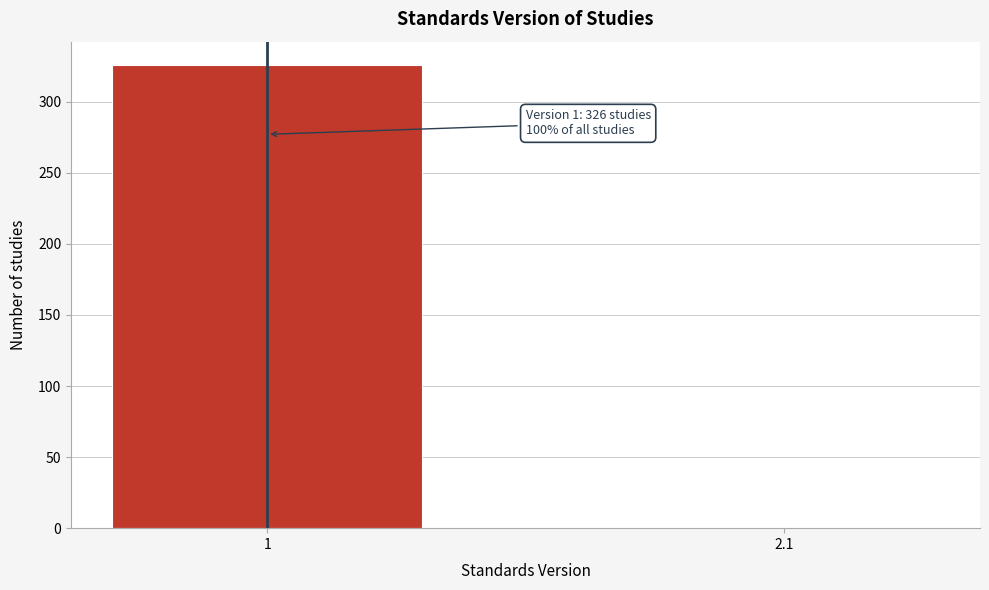

Reading left to right, transcribe all the data shown in this chart.

1=326	2.1=1